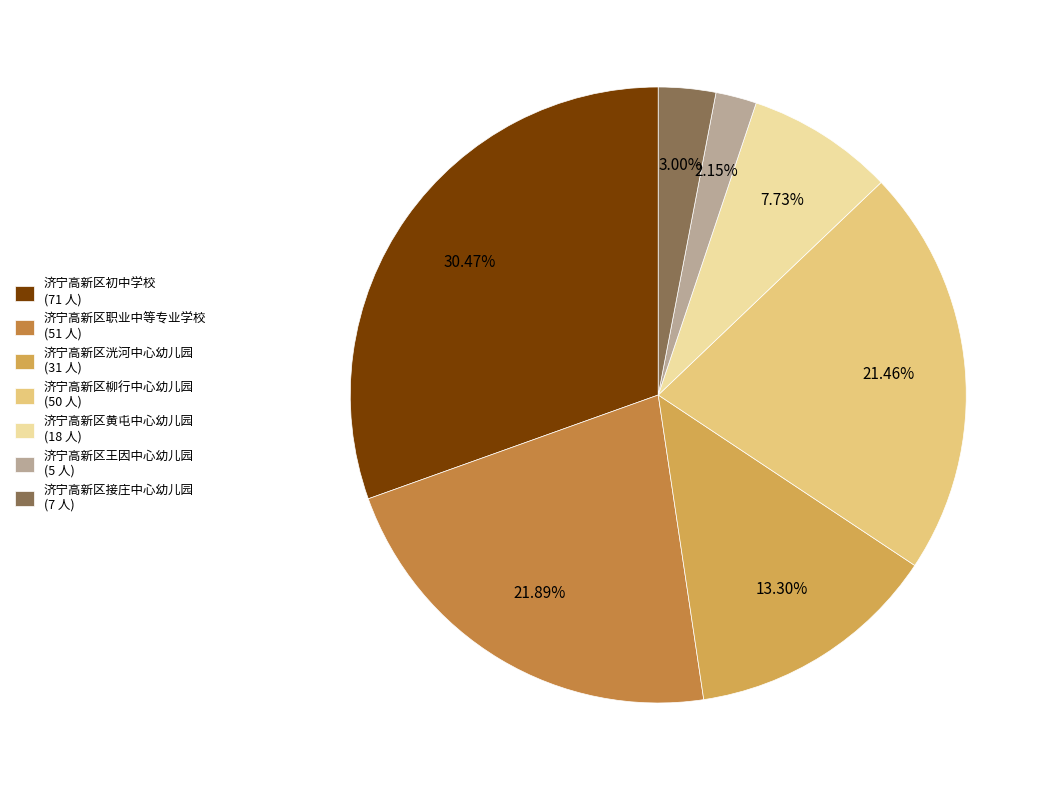

To the nearest percent, what is the difference between the 济宁高新区王因中心幼儿园 and 济宁高新区接庄中心幼儿园 slice percentages?

1%